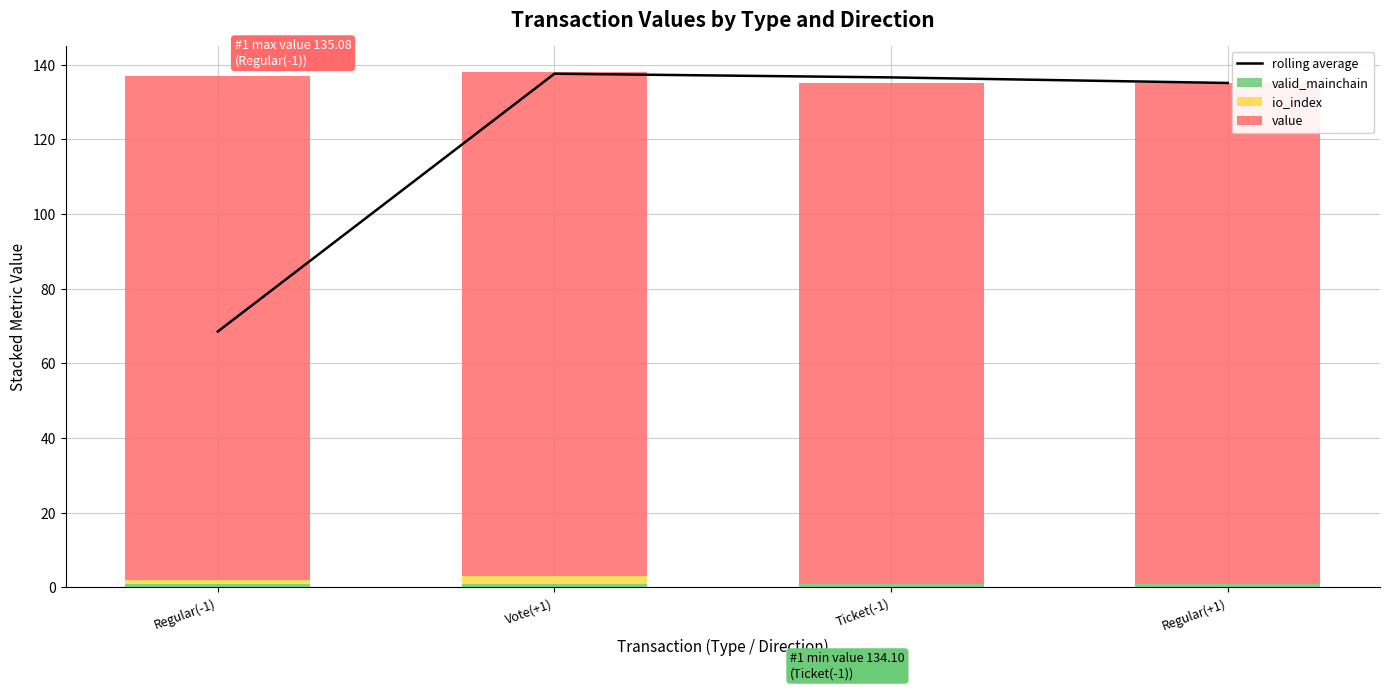

List the series in order of their peak value, highest first.

rolling average, value, io_index, valid_mainchain